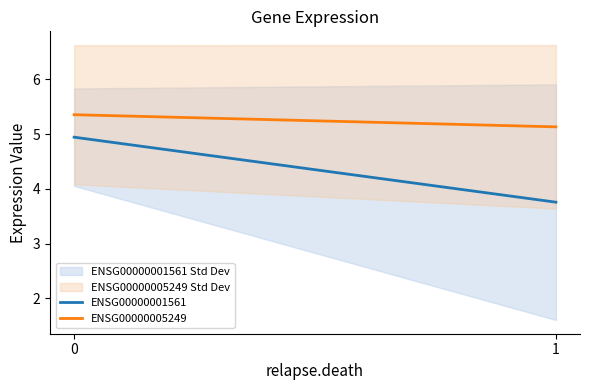

What are all the series names shown in the legend?

ENSG00000001561, ENSG00000005249